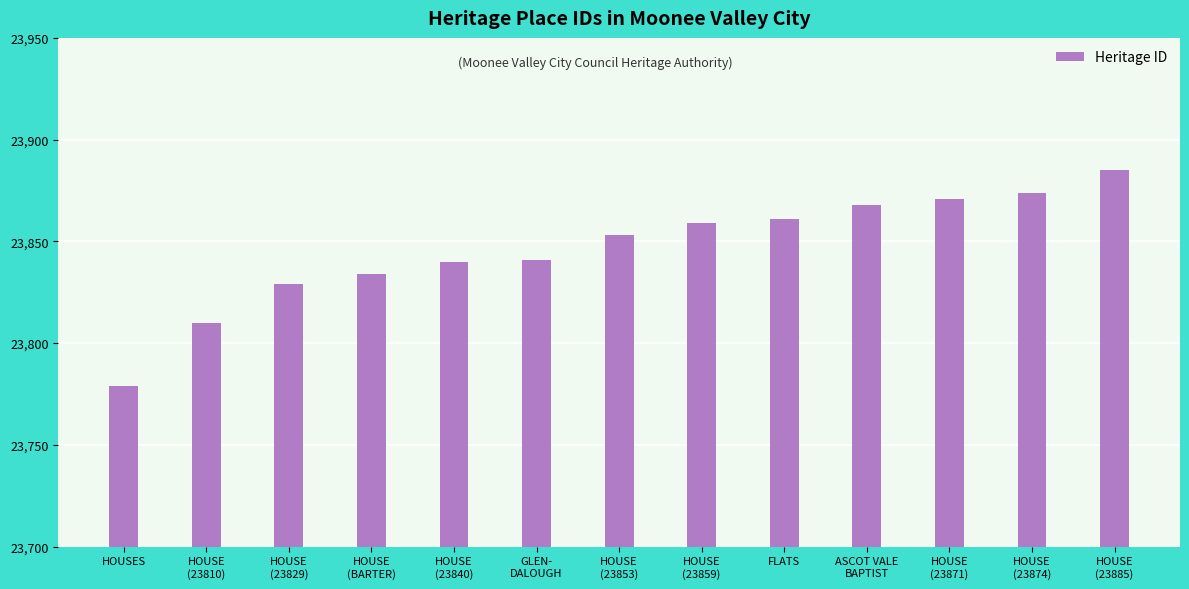

Which category has the lowest value across all series?

HOUSES